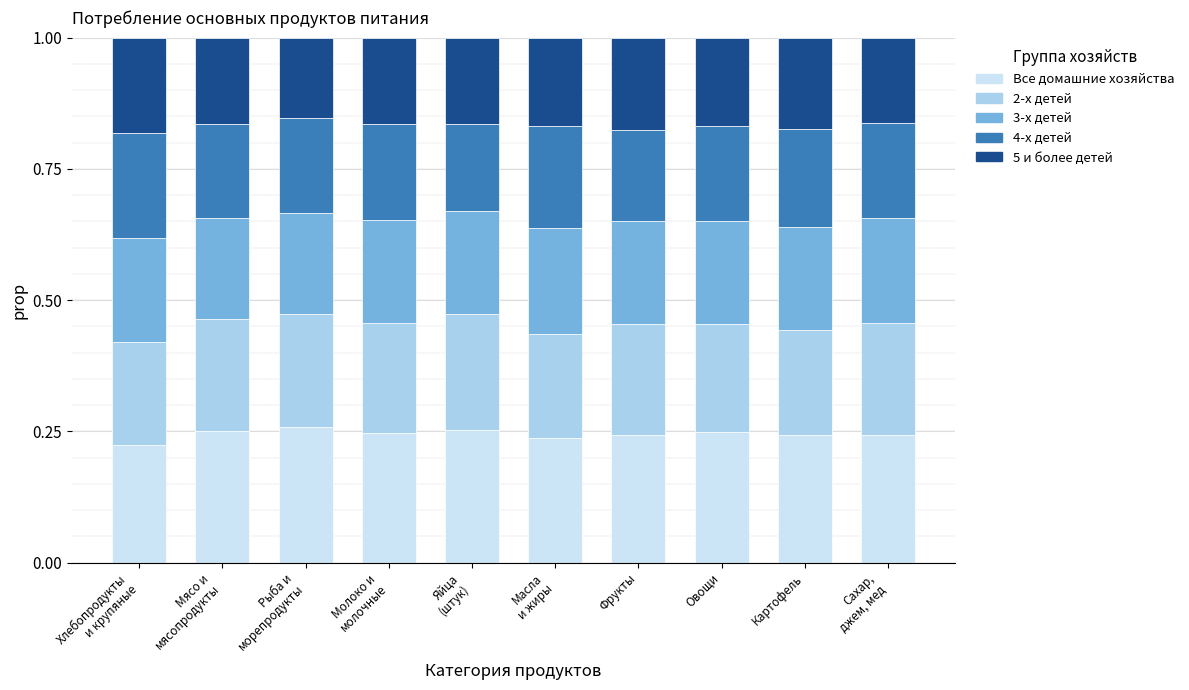

What is the approximate value of Все домашние хозяйства at Хлебопродукты
и крупяные?

0.2